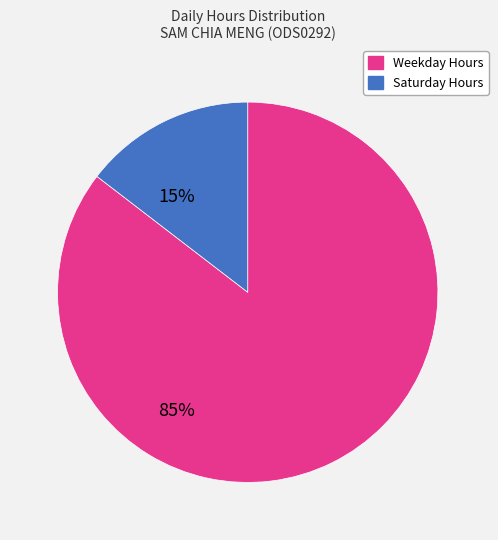

Is there a majority slice in this chart?

Yes